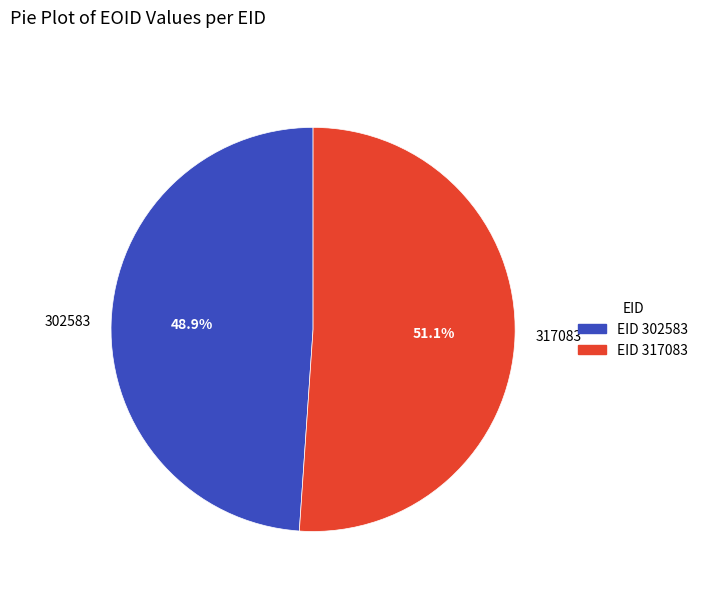

What is the majority slice?

317083